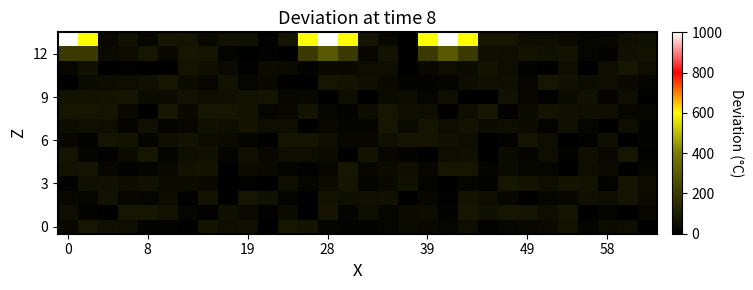

What is the maximum value shown in the chart?

1000.0